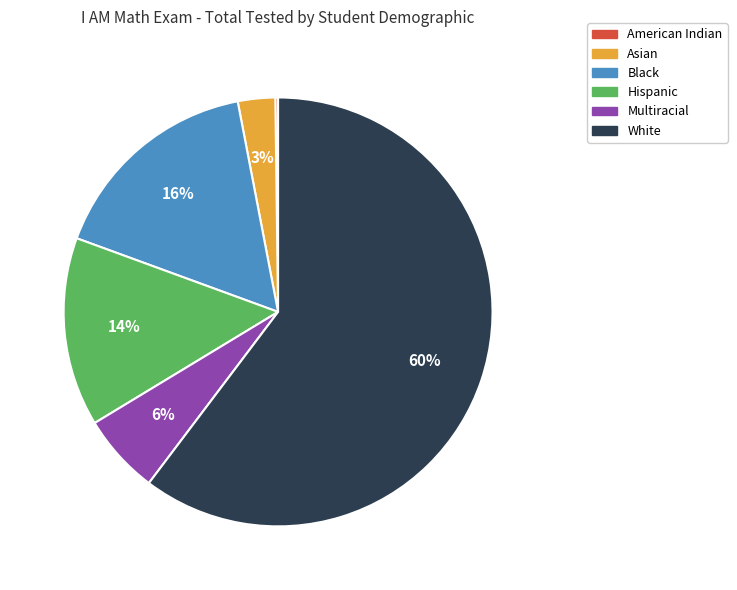

Is White the majority of the pie?

Yes